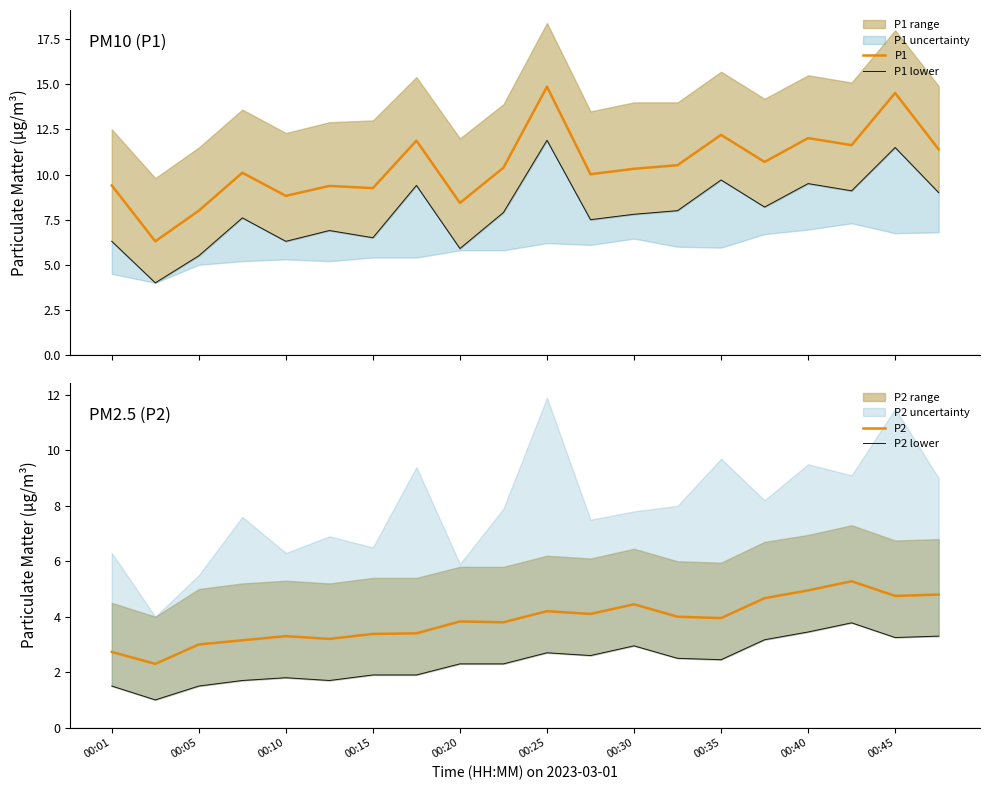

Rank the series by their average value, from highest to lowest.

P1, P1 lower, P2, P2 lower